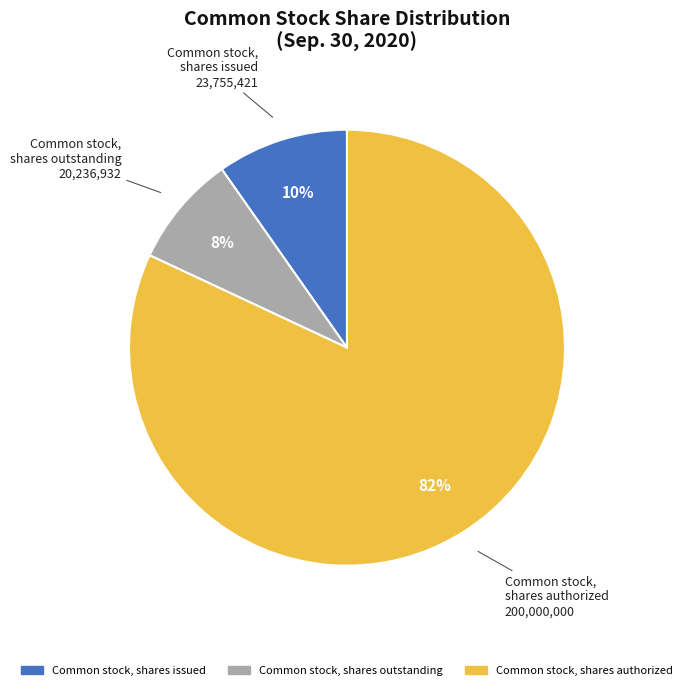

To the nearest percent, what is the difference between the largest and smallest slice percentages?

74%